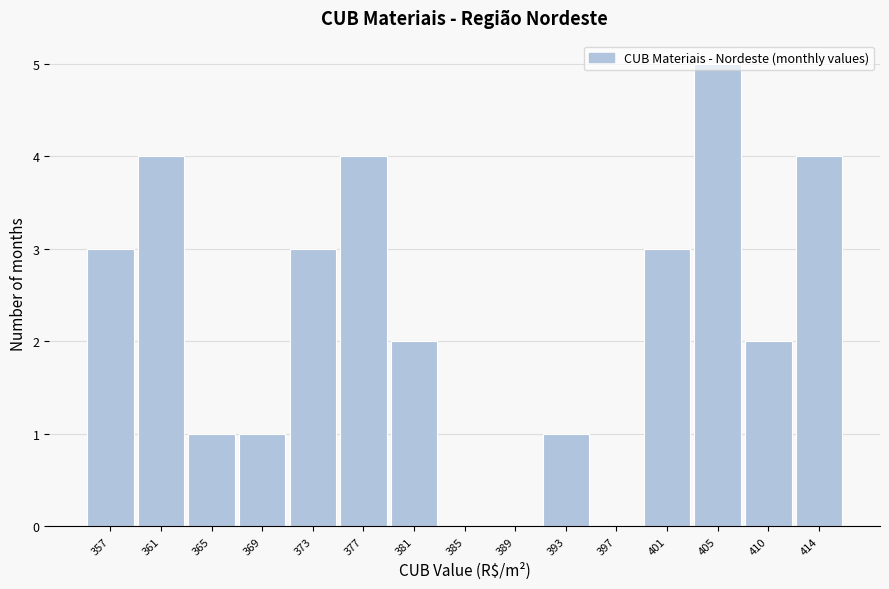

What is the change in value from 357 to 397?

-3